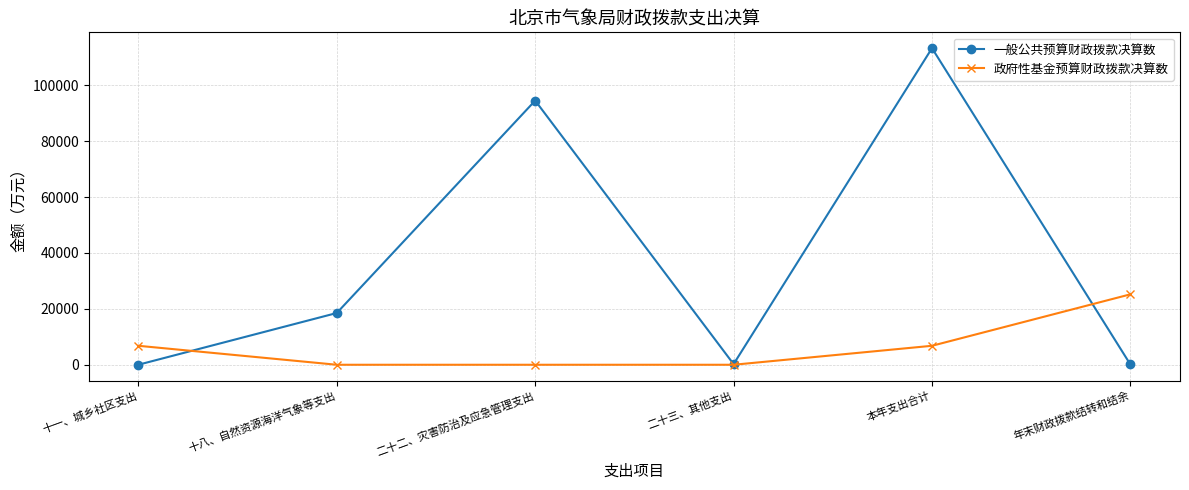

How many lines are shown in the chart?

2